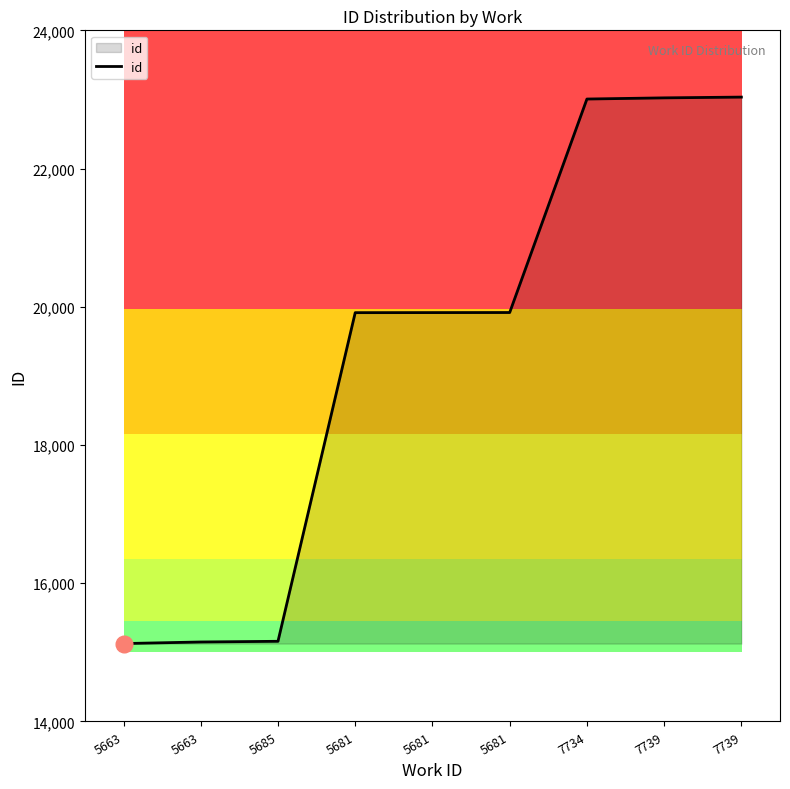

What is the value of the 4th point from the left?

19915